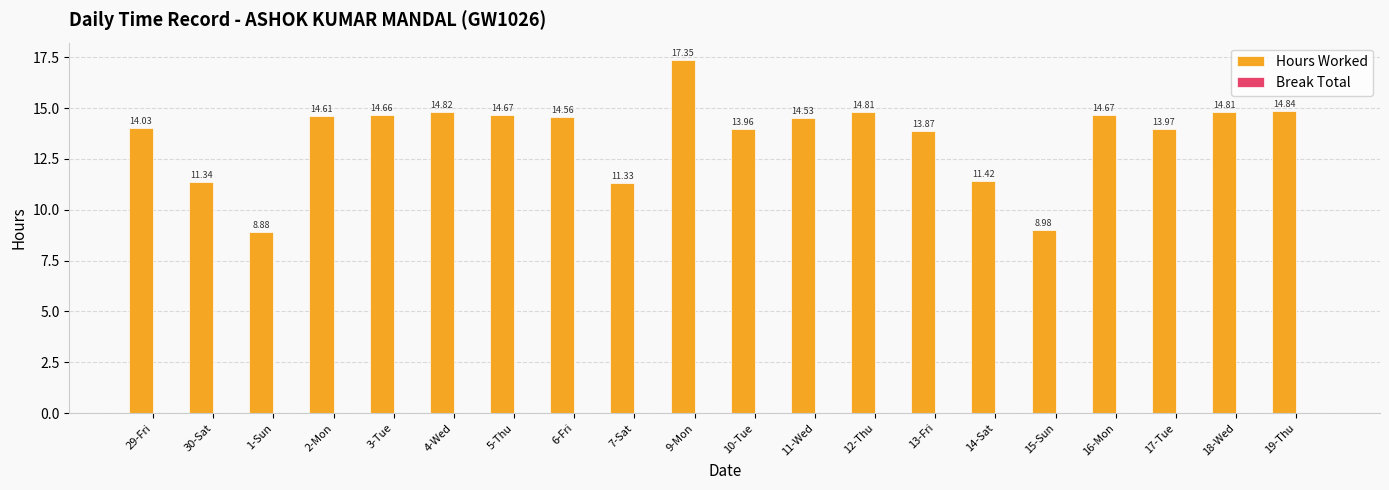

What is the sum of the values at 11-Wed and 18-Wed?

29.3